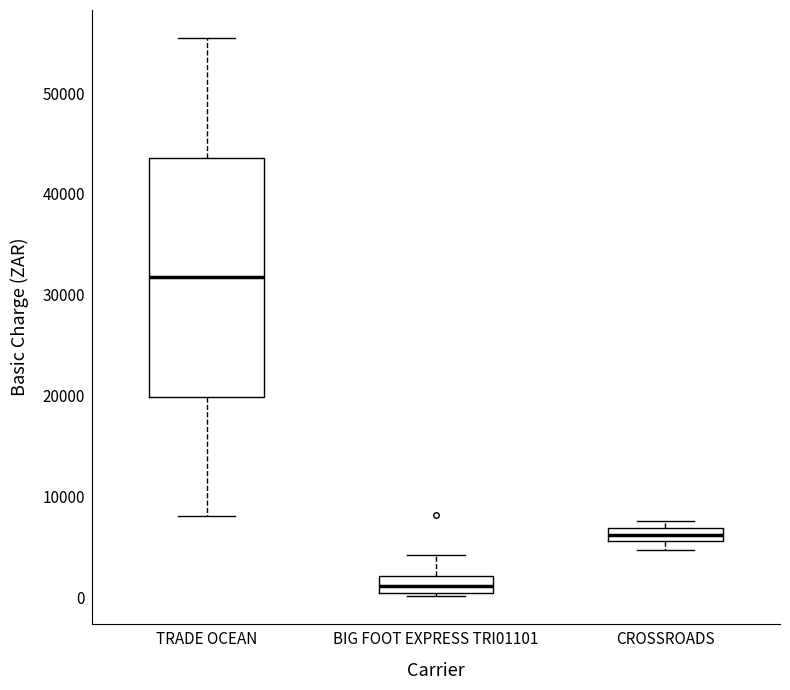

Comparing the boxes themselves (not the whiskers), which one is the tallest?

TRADE OCEAN